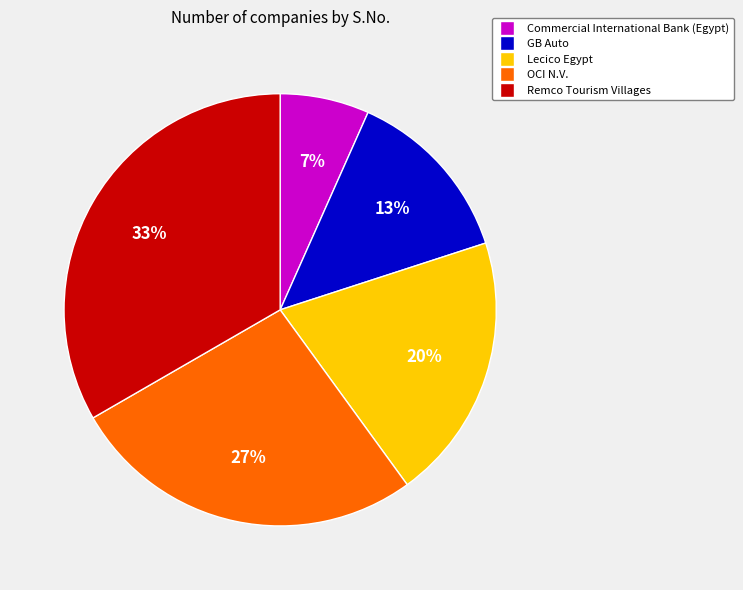

To the nearest percent, what percentage of the pie is Remco Tourism Villages?

33%